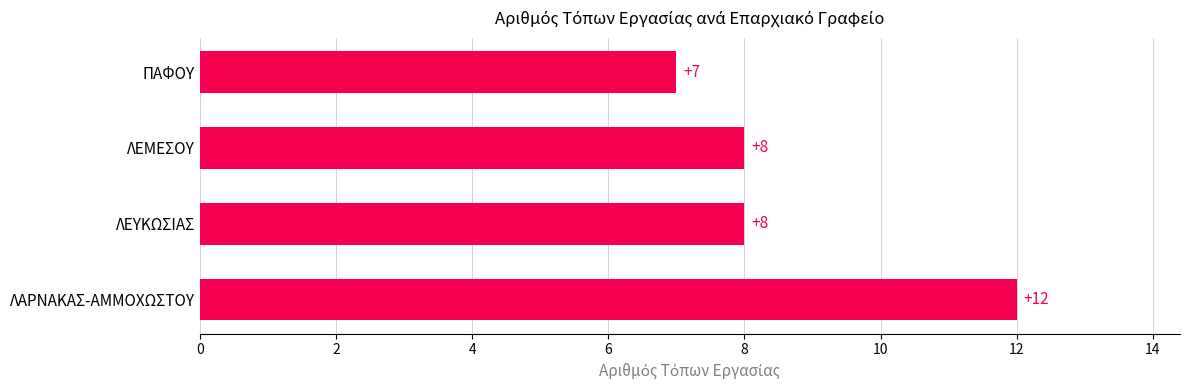

What is the minimum value shown in the chart?

7